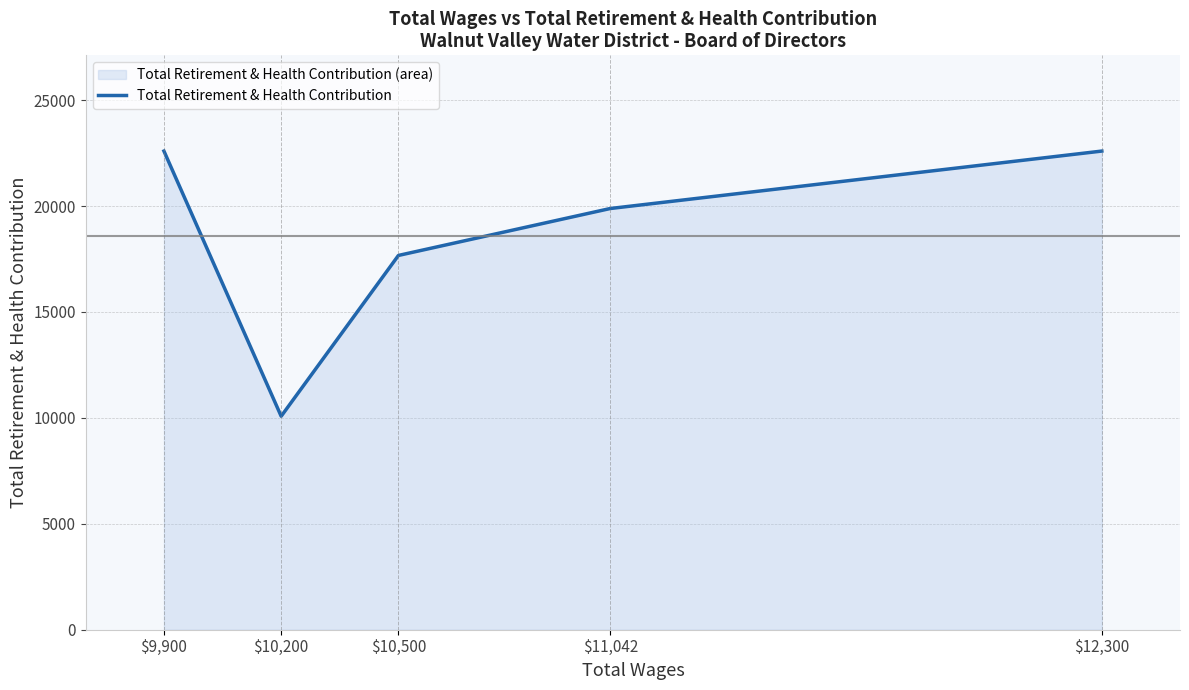

Which category has the lowest value across all series?

$10,200